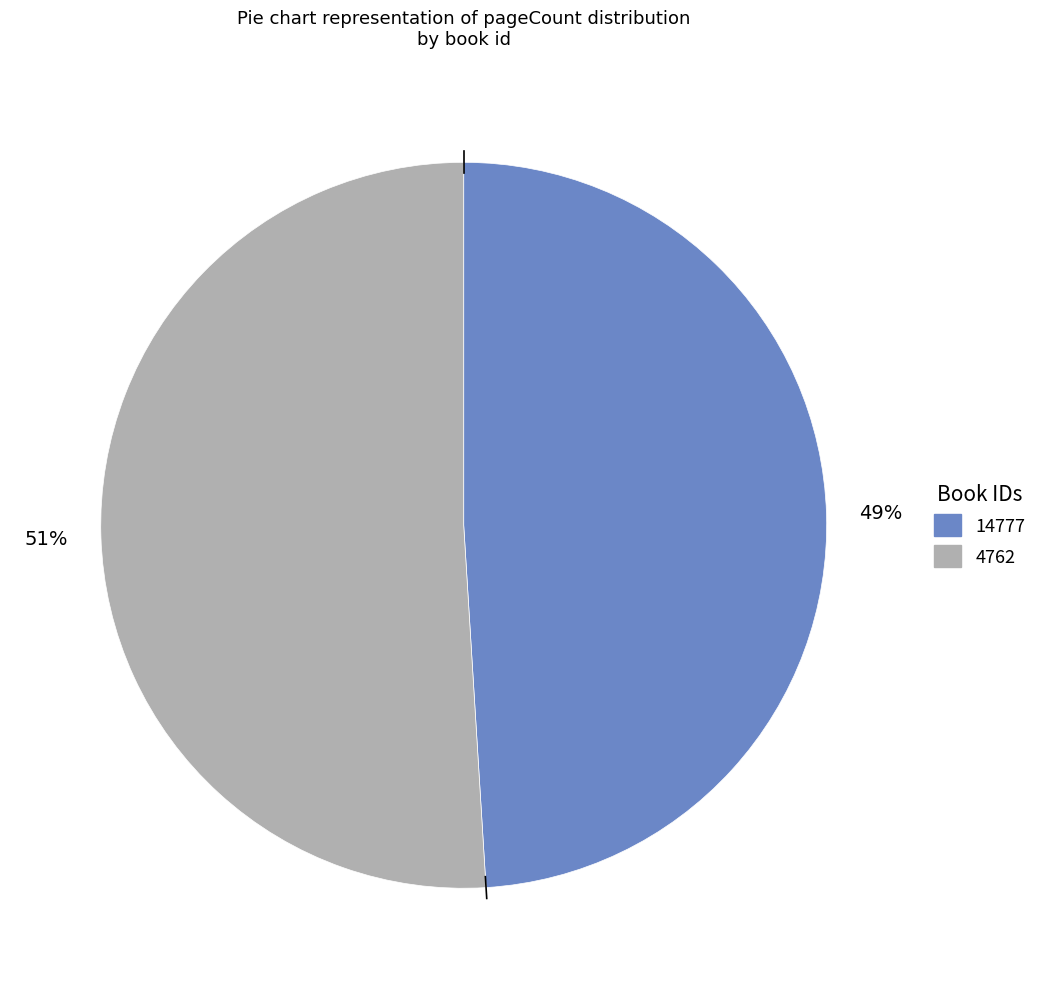

Which slice is the largest?

4762